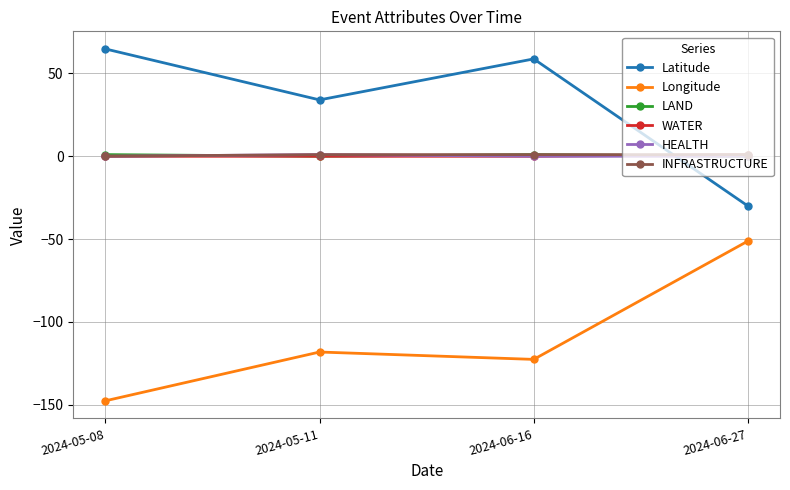

Reading left to right, what are all the values shown in this chart?

Latitude: 2024-05-08=64.8	2024-05-11=34.1	2024-06-16=58.8	2024-06-27=-30.0
Longitude: 2024-05-08=-147.7	2024-05-11=-118.2	2024-06-16=-122.7	2024-06-27=-51.2
LAND: 2024-05-08=1.0	2024-05-11=0.0	2024-06-16=1.0	2024-06-27=0.0
WATER: 2024-05-08=0.0	2024-05-11=0.0	2024-06-16=0.0	2024-06-27=1.0
HEALTH: 2024-05-08=0.0	2024-05-11=1.0	2024-06-16=0.0	2024-06-27=0.0
INFRASTRUCTURE: 2024-05-08=0.0	2024-05-11=1.0	2024-06-16=1.0	2024-06-27=1.0